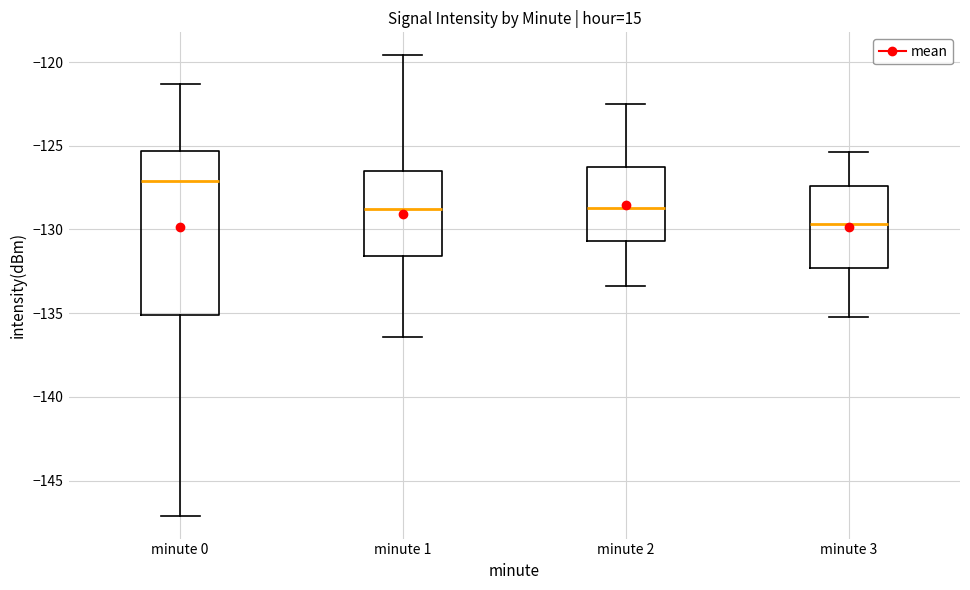

Reading left to right, read every box against the y-axis: the position of its median line, the range the box covers, and the ends of its whiskers. The values are not printed on the chart, so give them approximately, as read against the axis.

minute 0: median -127.0, box -135.0 to -125.5, whiskers -147.0 to -121.5
minute 1: median -129.0, box -131.5 to -126.5, whiskers -136.5 to -119.5
minute 2: median -128.5, box -130.5 to -126.0, whiskers -133.5 to -122.5
minute 3: median -129.5, box -132.5 to -127.5, whiskers -135.0 to -125.5